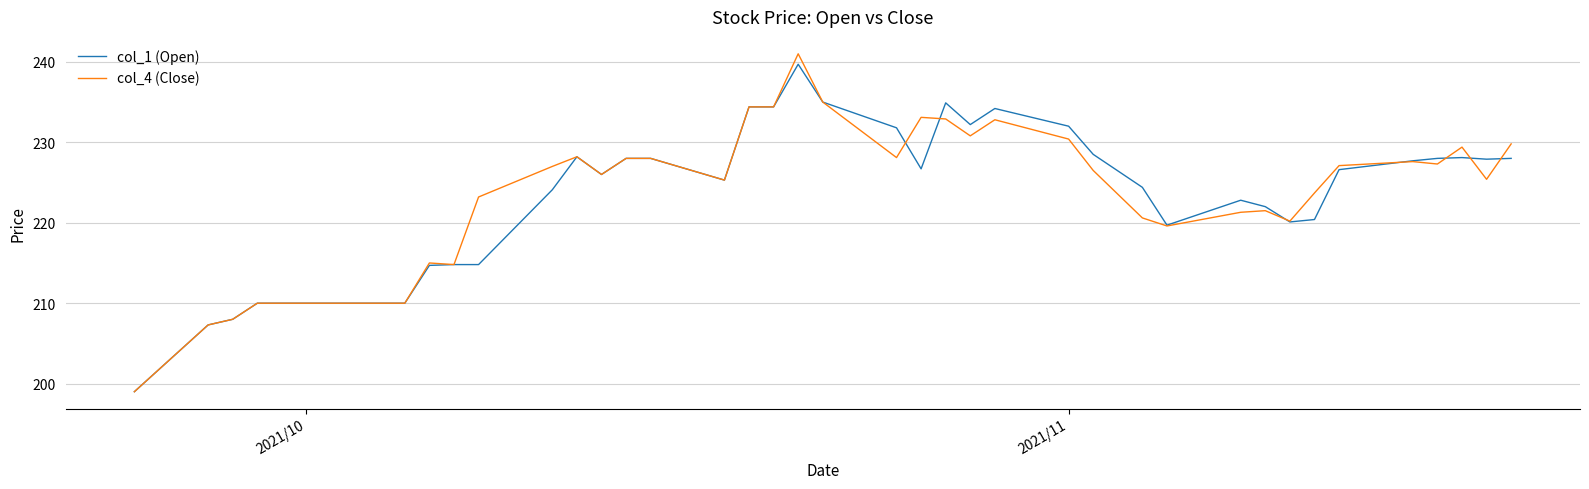

True or false: col_4 (Close) has more than 1 points higher than both neighbors.

True